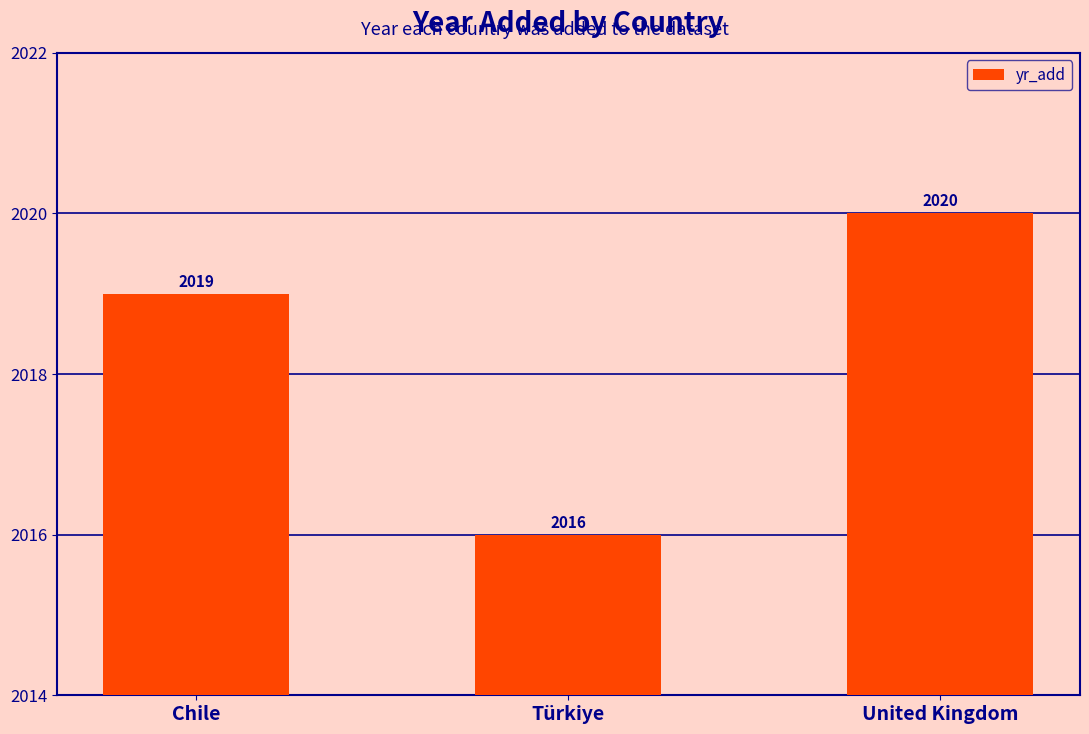

What is the label of the 1st bar from the left?

Chile